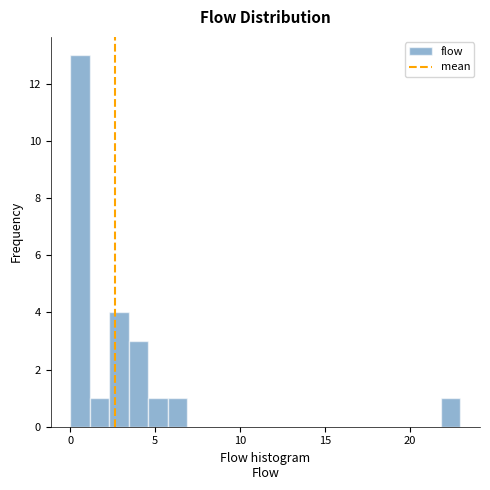

Read against the x-axis, roughly where is the centre of the tallest bar?

0.5